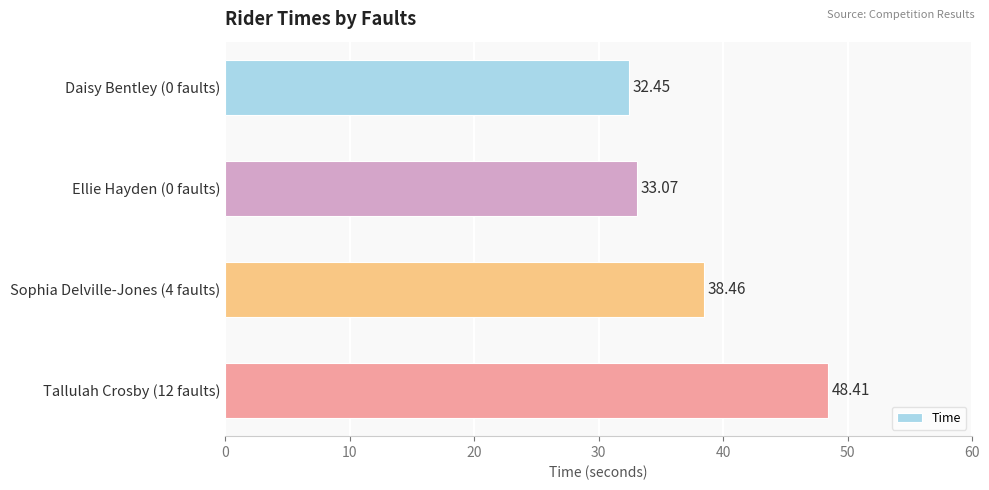

Rank the categories by value from highest to lowest.

Tallulah Crosby (12 faults), Sophia Delville-Jones (4 faults), Ellie Hayden (0 faults), Daisy Bentley (0 faults)